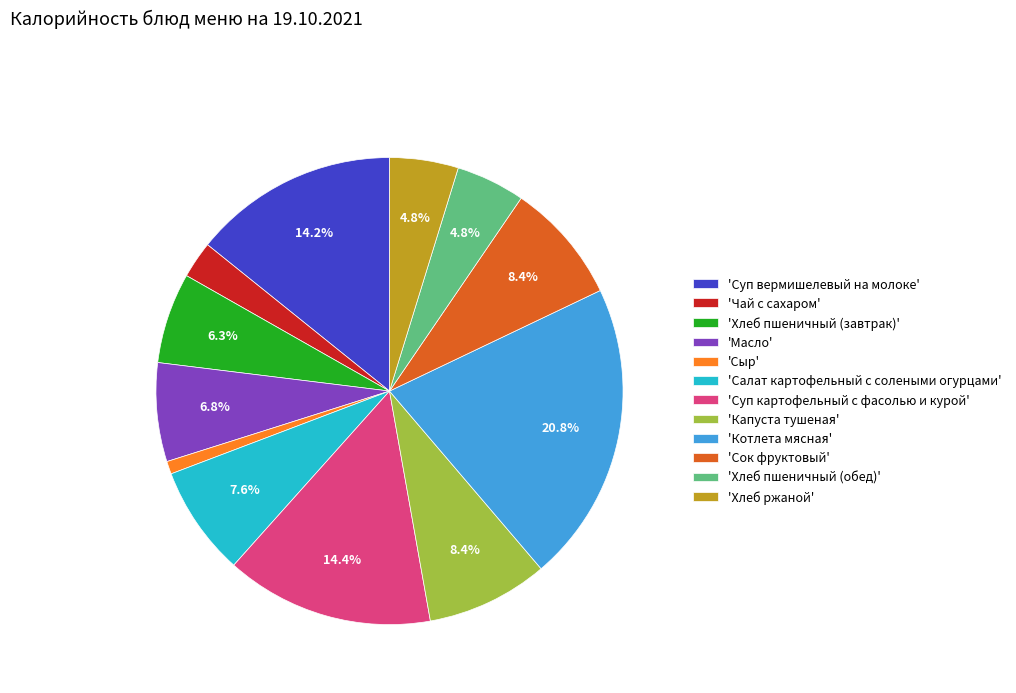

Does 'Сок фруктовый' represent more than half of the total?

No